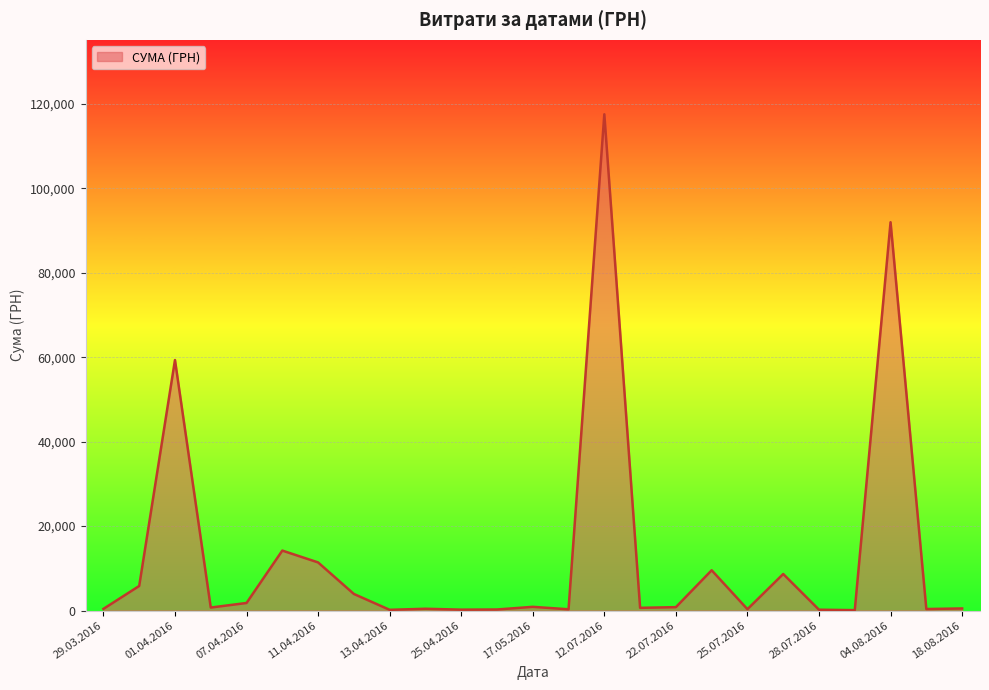

What is the greatest value displayed?

117568.8